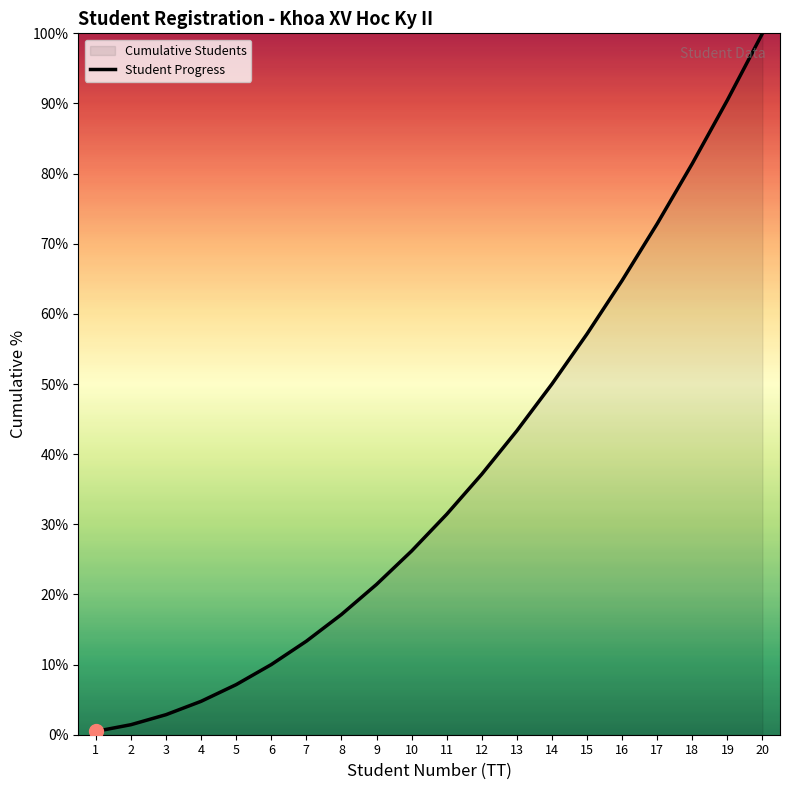

What is the difference between the maximum and minimum values?

99.5